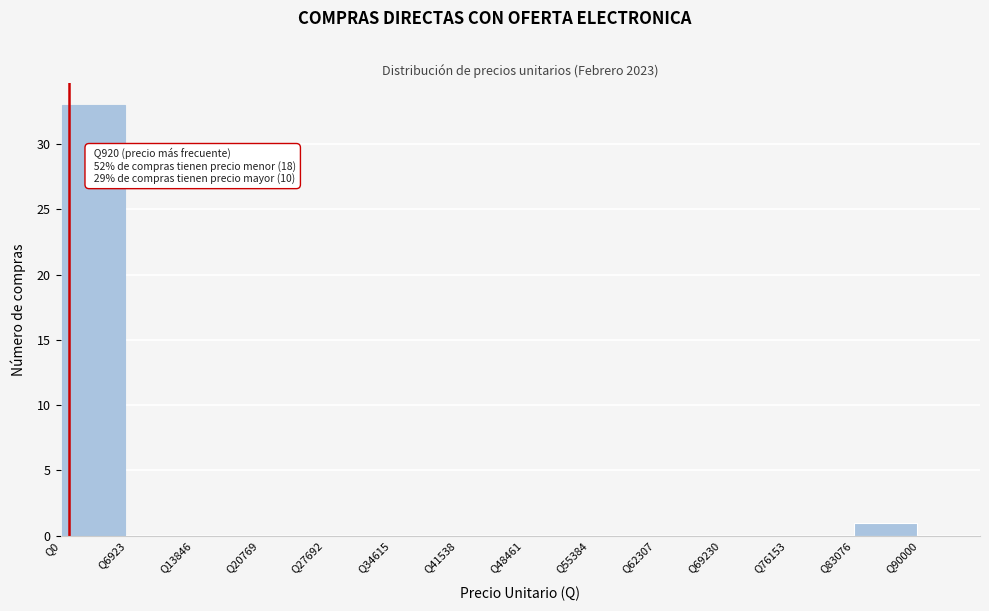

Which range on the x-axis has the tallest bar?

0 to 7000